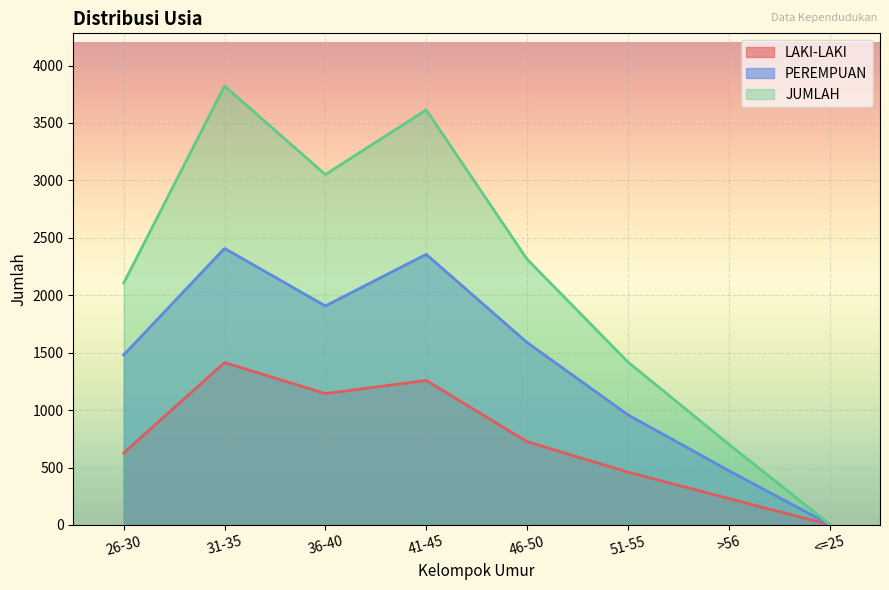

True or false: JUMLAH and LAKI-LAKI cross at least once.

False